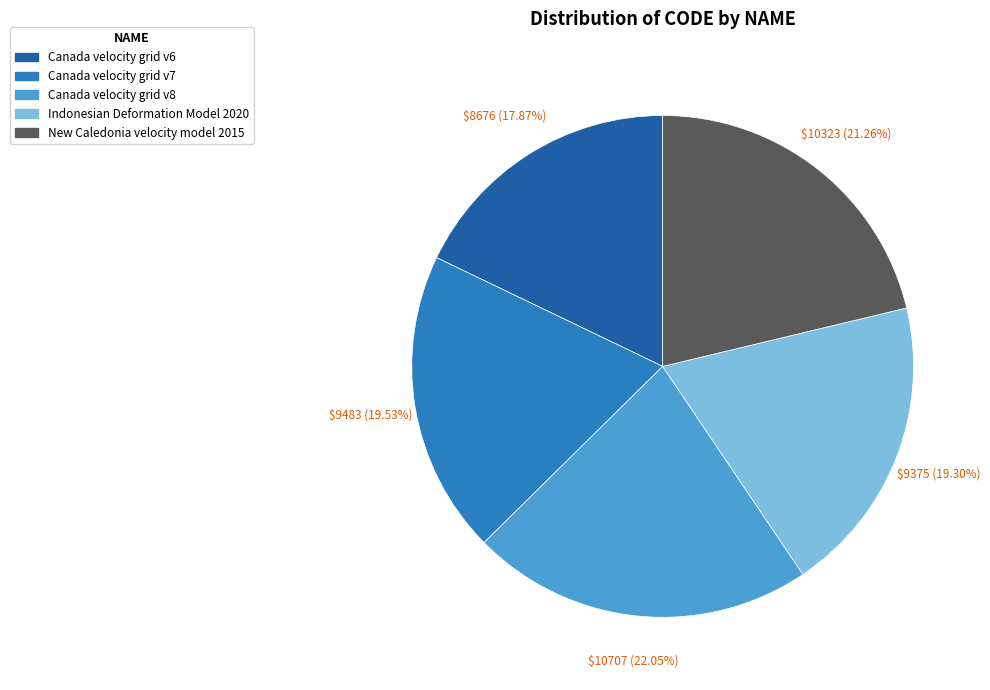

Which slice is the largest?

Canada velocity grid v8